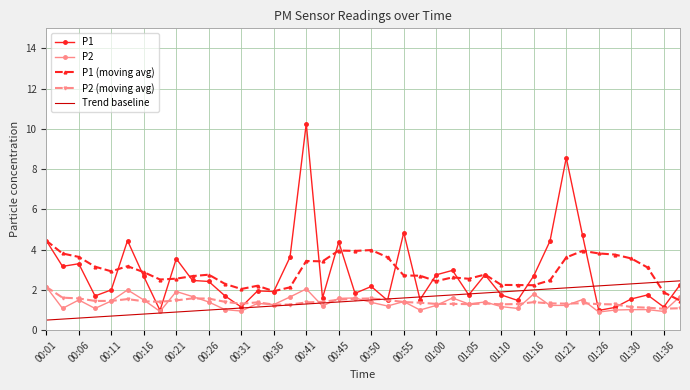

What is the maximum value shown in the chart?

10.3